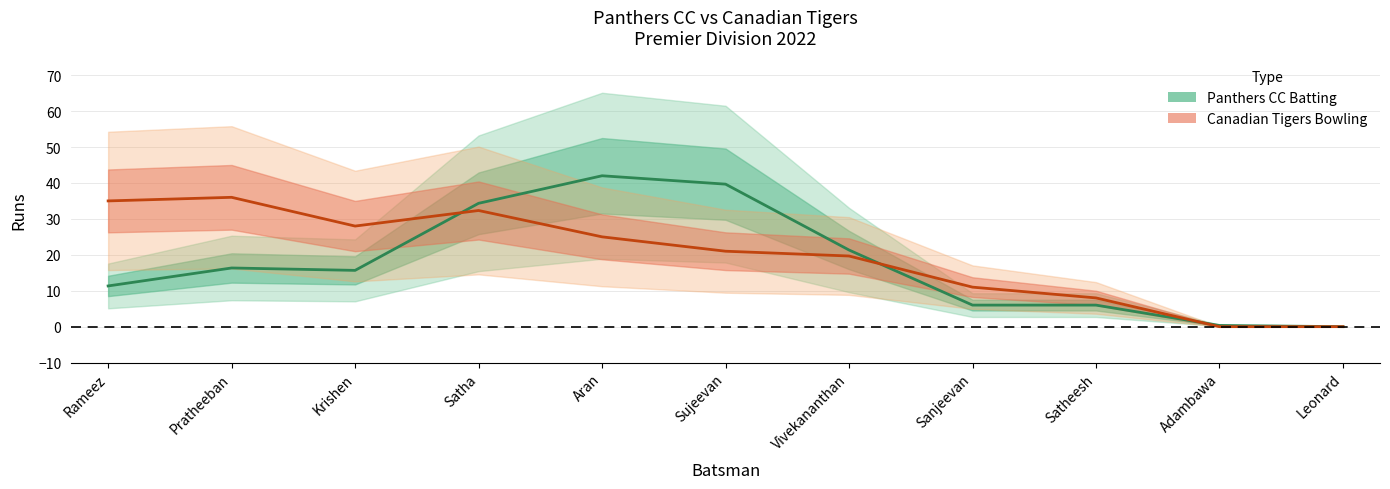

Between Sanjeevan and Satheesh, which is larger?

Sanjeevan